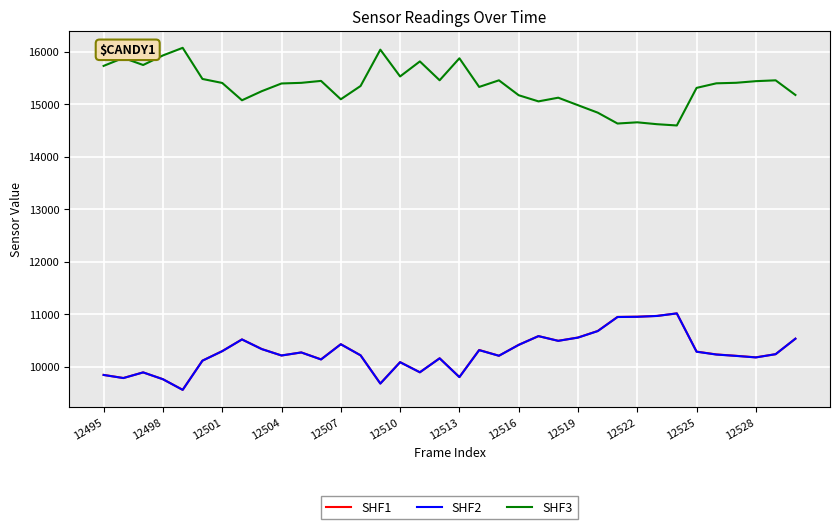

True or false: SHF3 and SHF1 cross at least once.

False